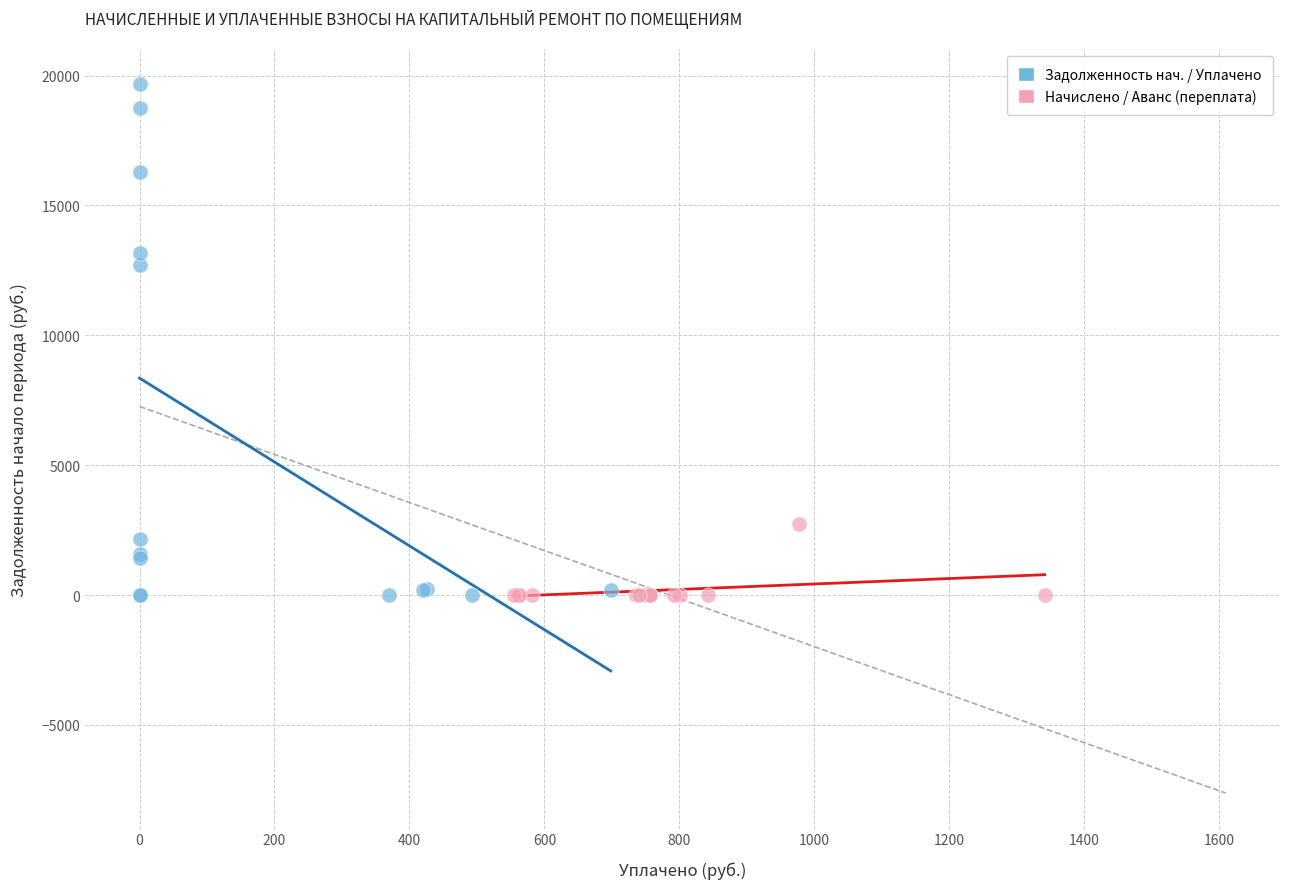

Which series has the largest Y range (max minus min)?

Задолженность нач. / Уплачено